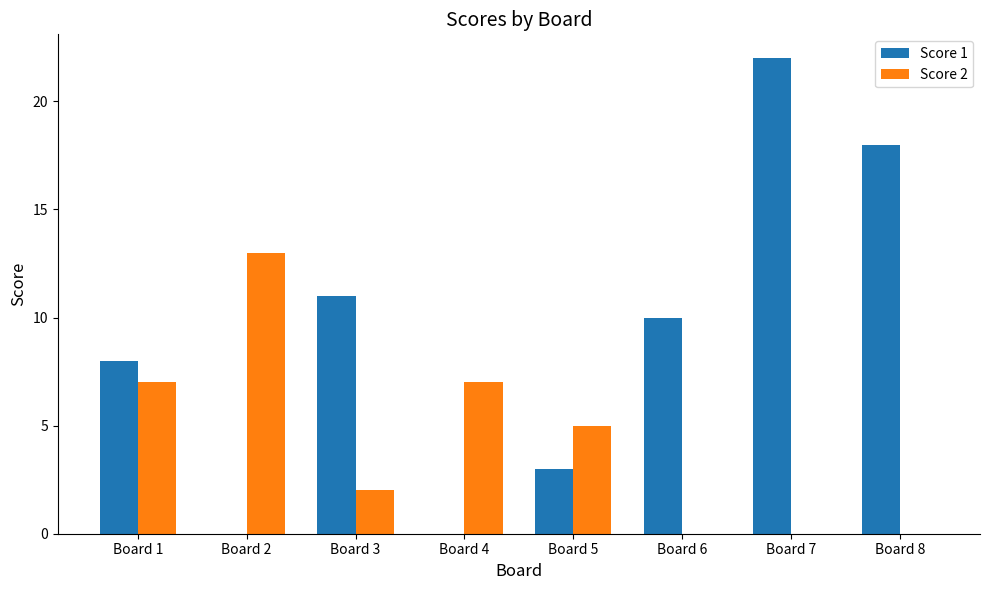

Between Board 5 and Board 6, which series saw the biggest shift?

Score 1